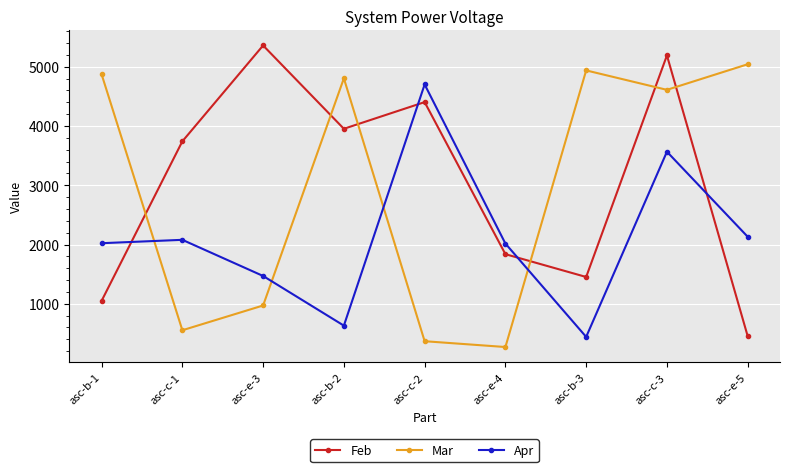

What is the difference between the highest and lowest values at asc-c-3?

1625